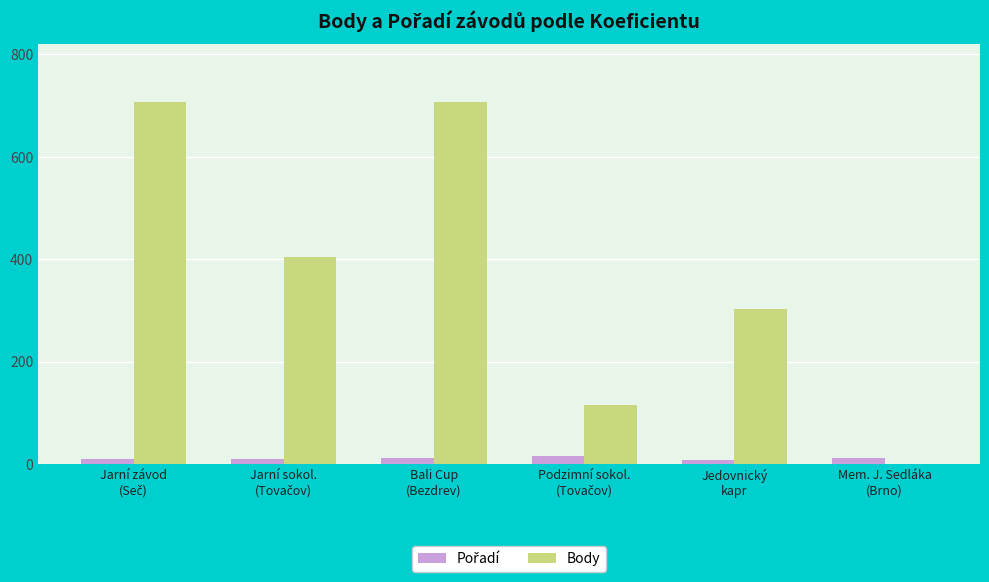

What is the maximum value shown in the chart?

707